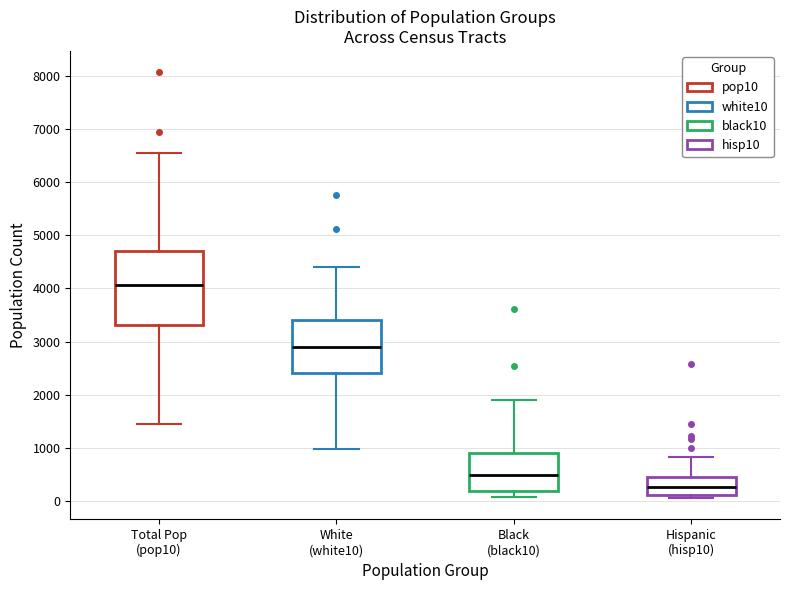

Which box has the lowest median line?

Hispanic (hisp10)